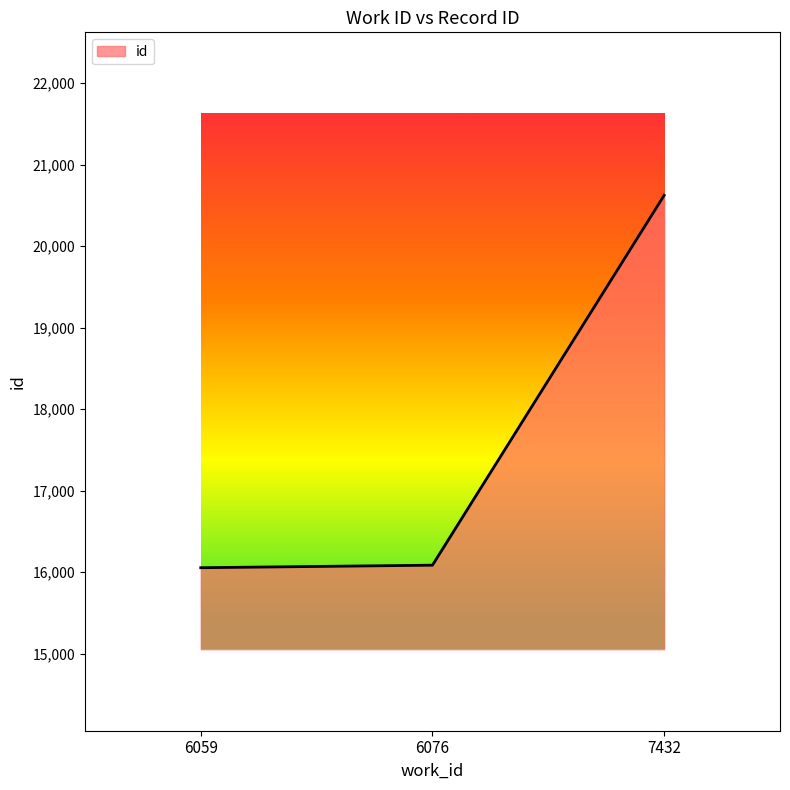

What is the smallest value displayed?

16054